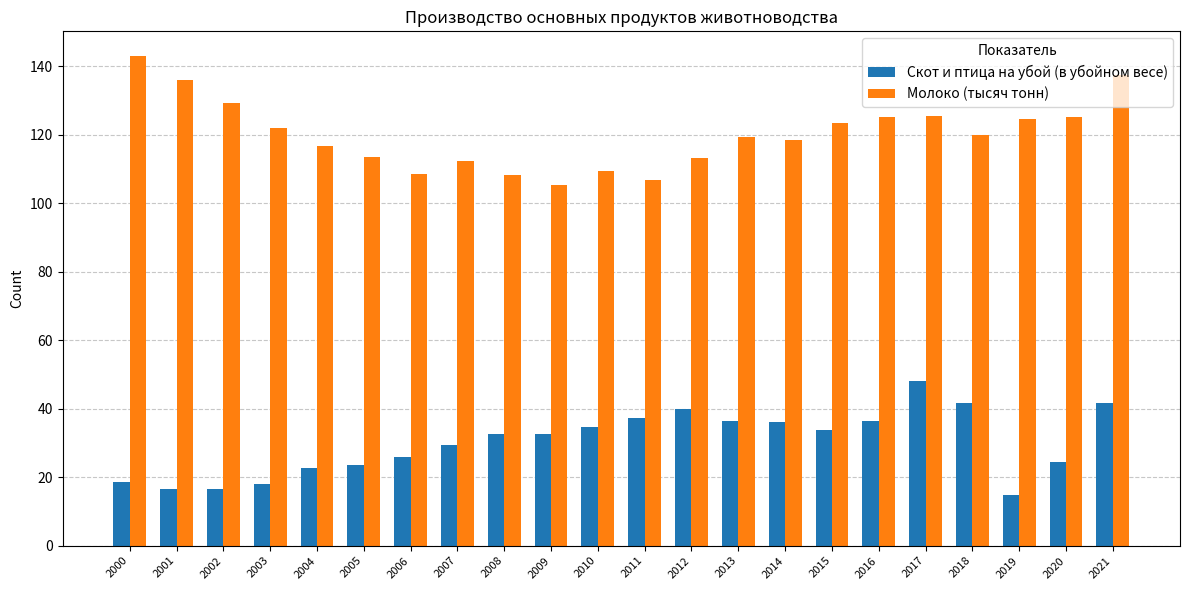

List the series in order of their peak value, lowest first.

Скот и птица на убой (в убойном весе), Молоко (тысяч тонн)